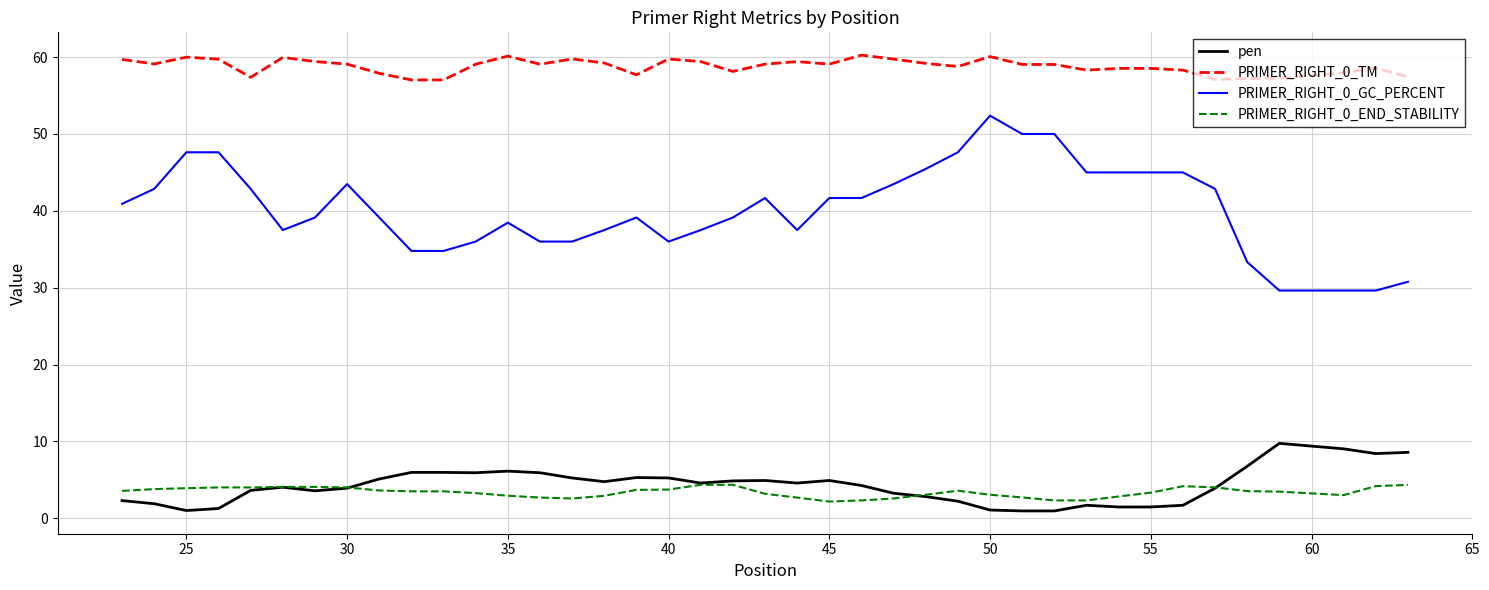

True or false: PRIMER_RIGHT_0_TM and PRIMER_RIGHT_0_GC_PERCENT intersect in this chart.

False